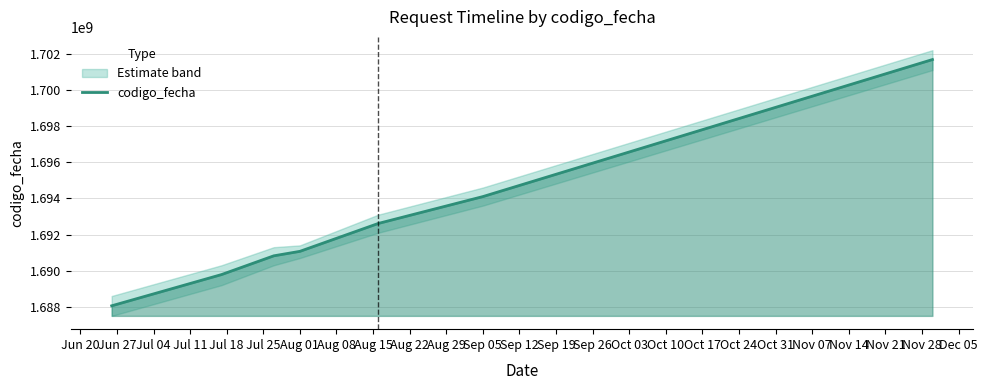

What is the highest value of the codigo_fecha series?

1701681379